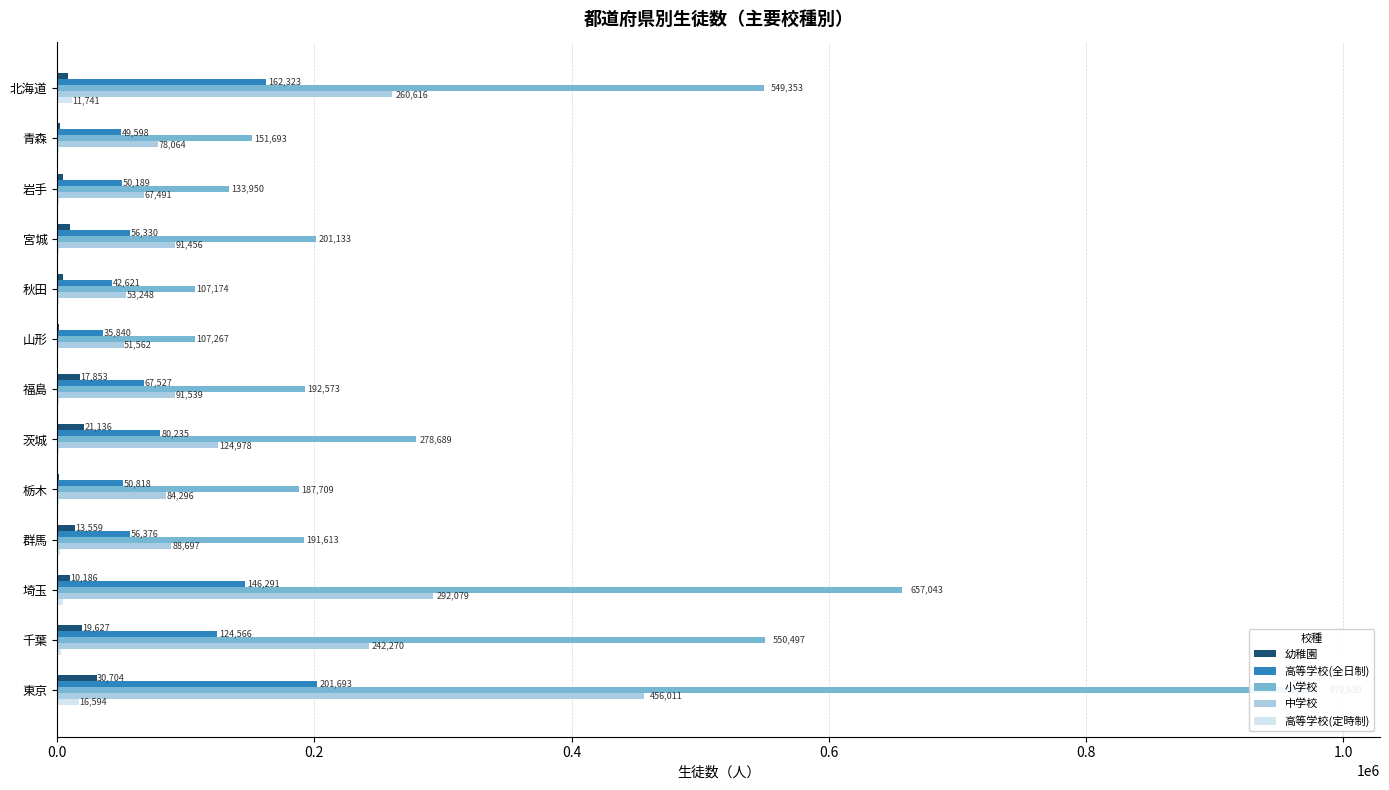

How many categories are shown in the chart?

13